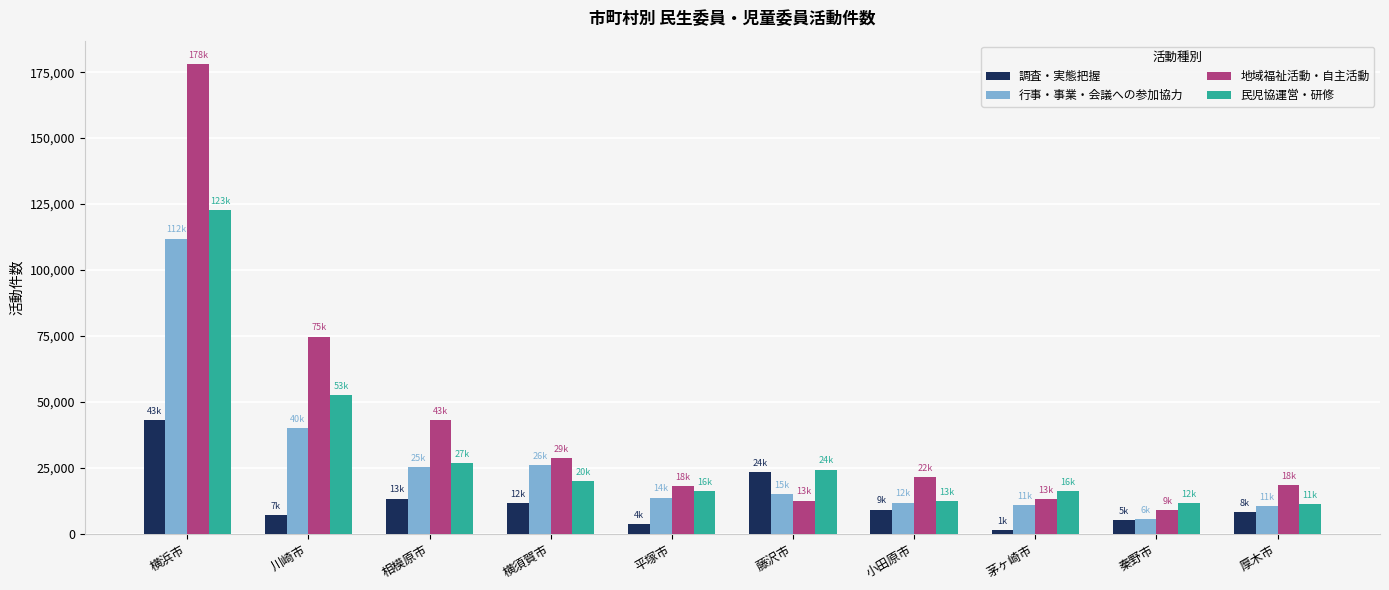

True or false: 行事・事業・会議への参加協力 has a value of 5793 at 秦野市.

True